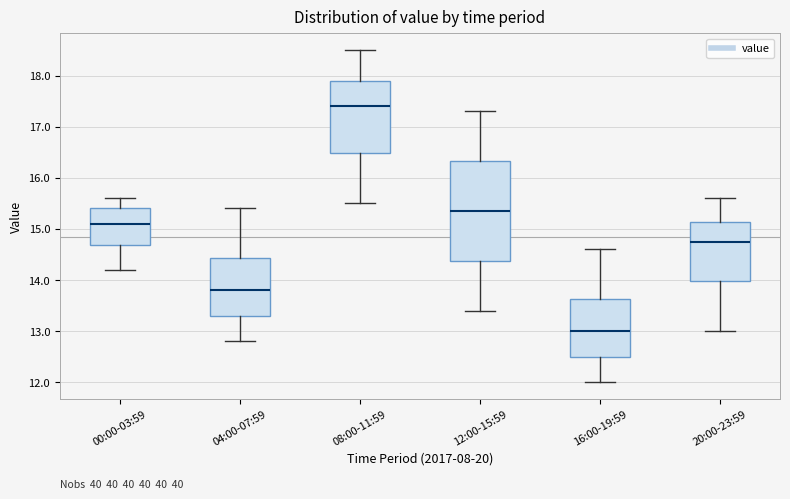

Which box's median line is the highest?

08:00-11:59